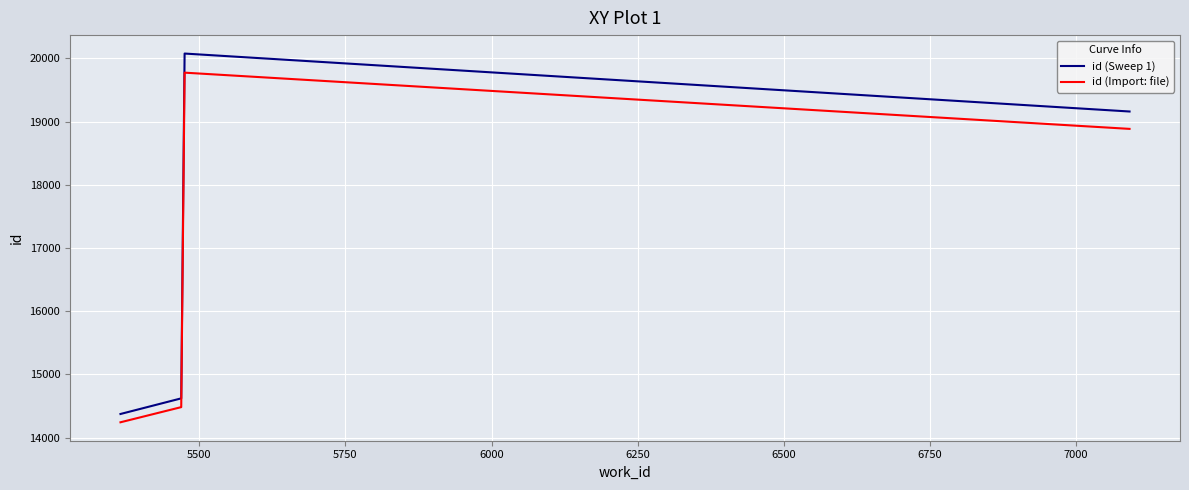

List the series in order of their overall mean, highest first.

id (Sweep 1), id (Import: file)